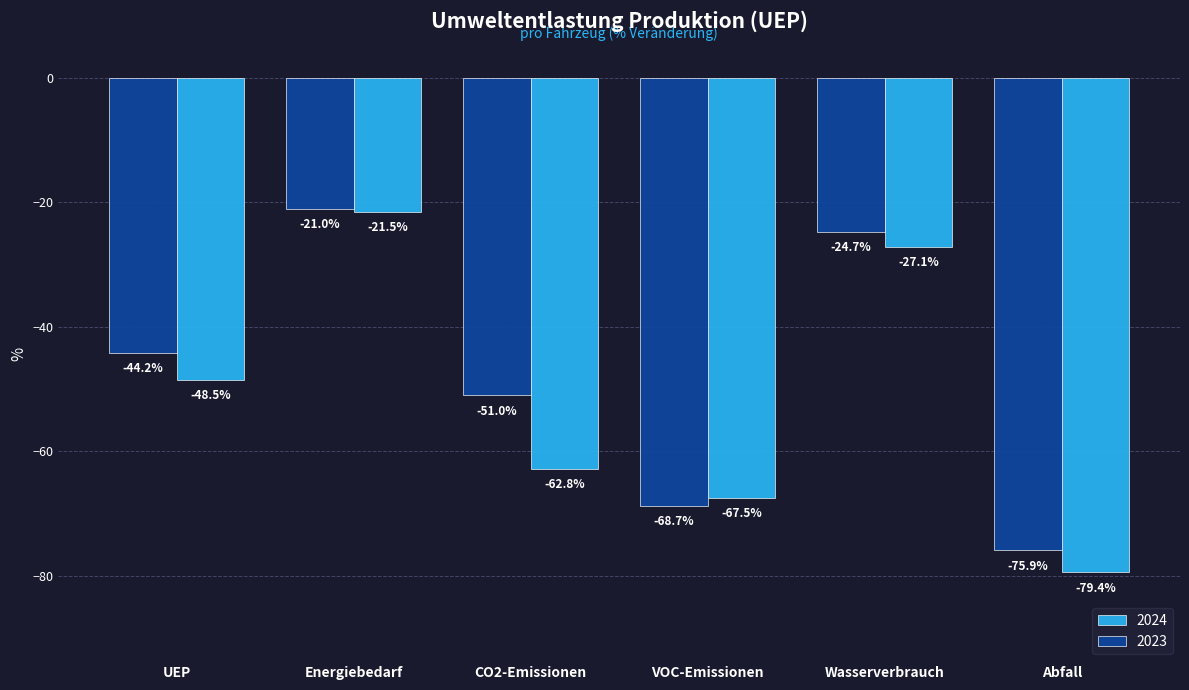

Which category has the highest value across all series?

Energiebedarf